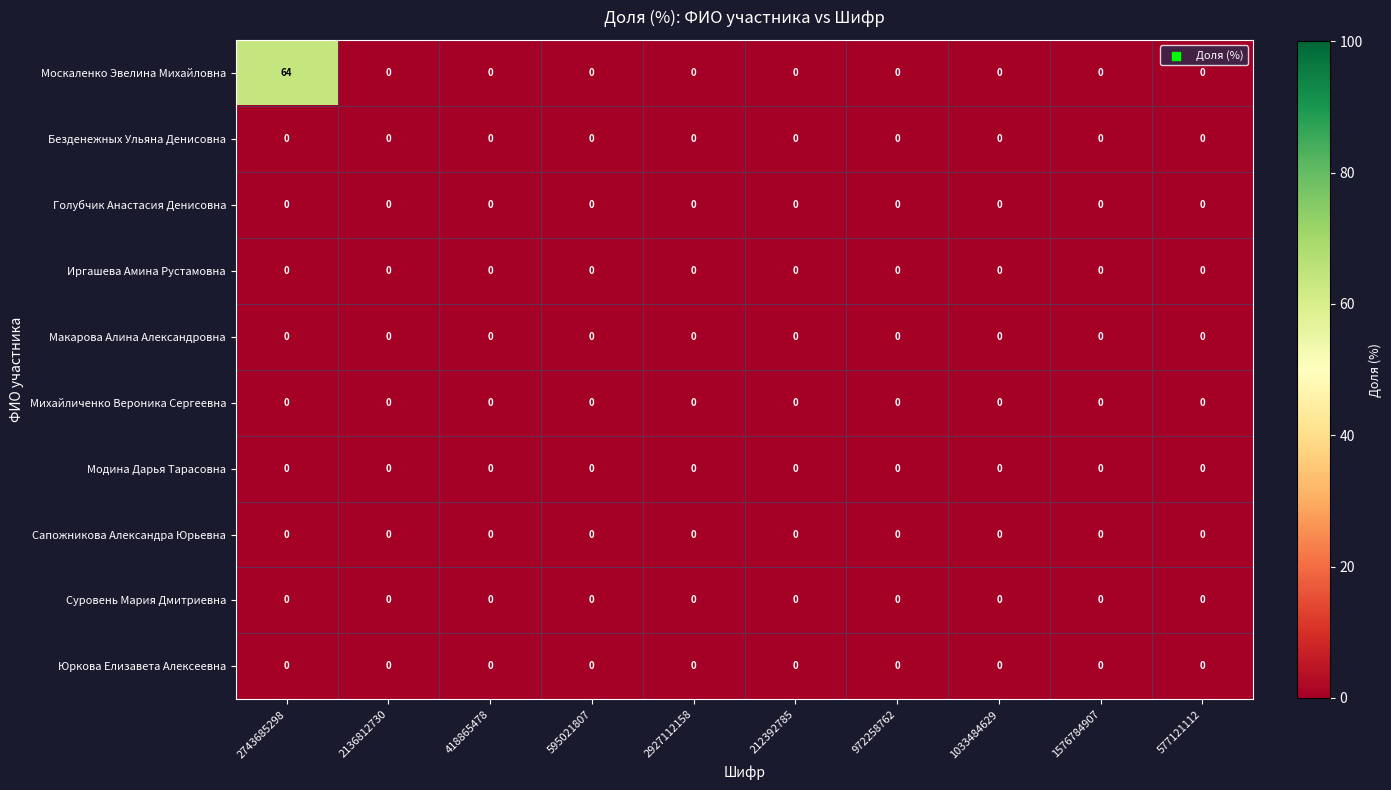

At which category is the sum across all series the highest?

2743685298